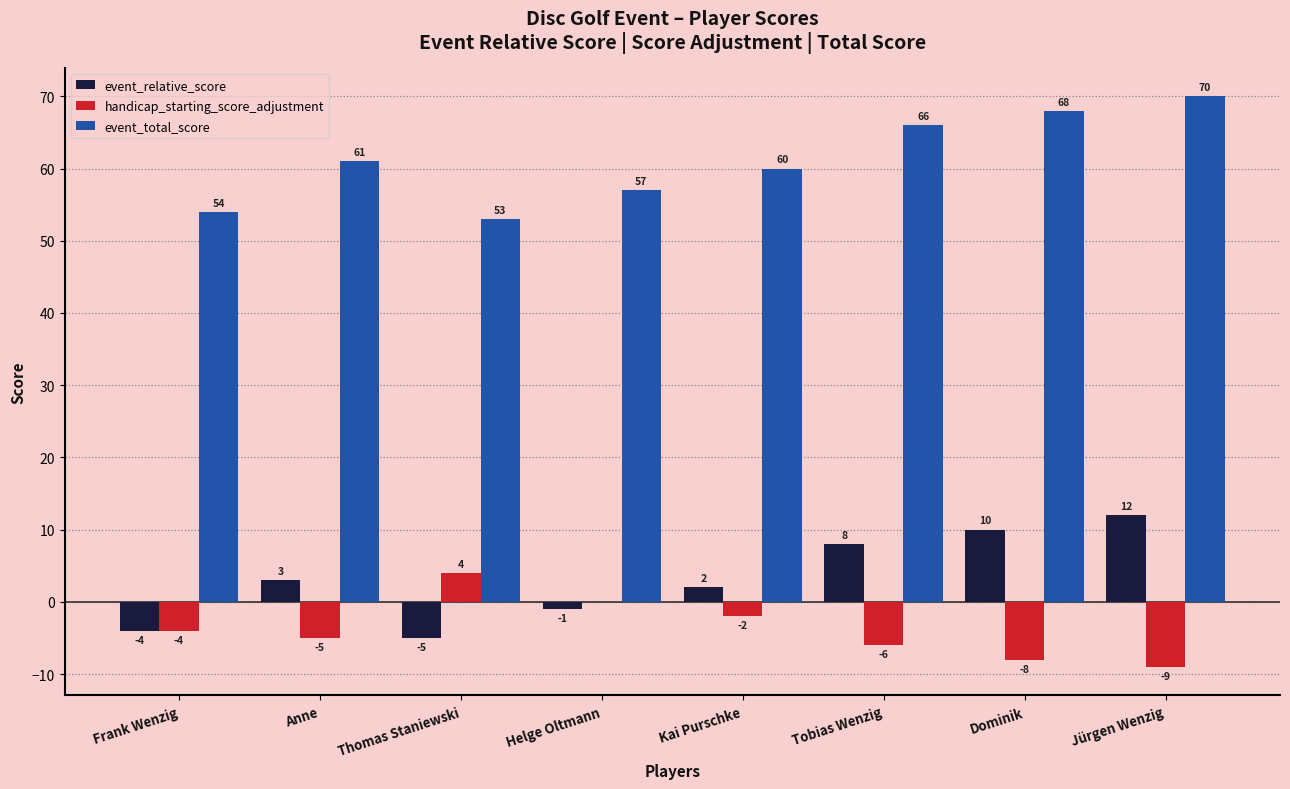

What is the greatest value displayed?

70